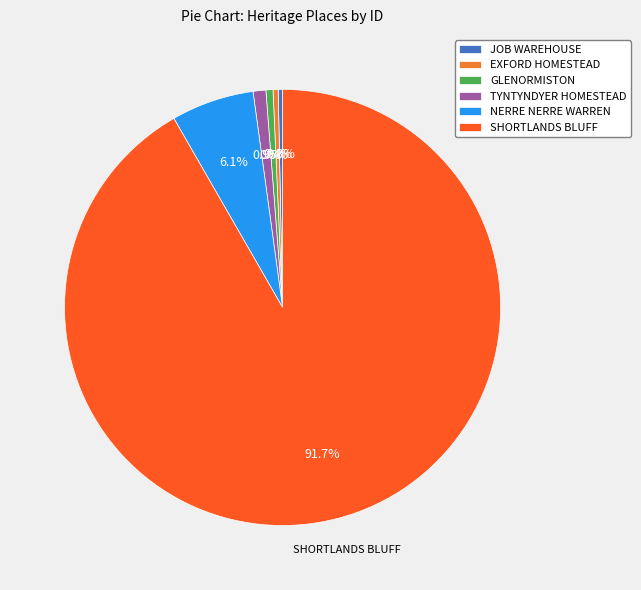

What percentage is NOT represented by NERRE NERRE WARREN?

93.9%